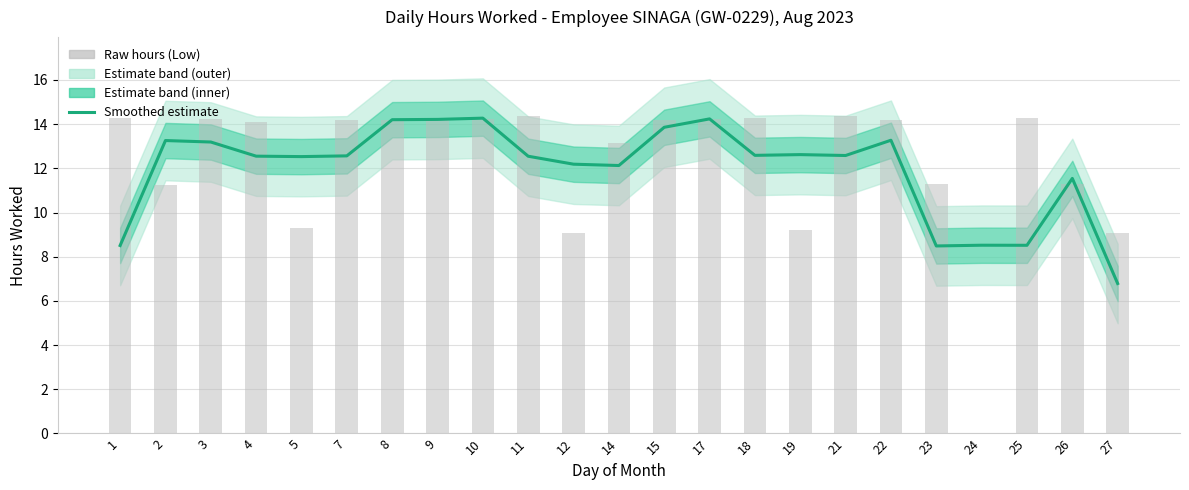

At how many categories does at least one series exceed 3?

23